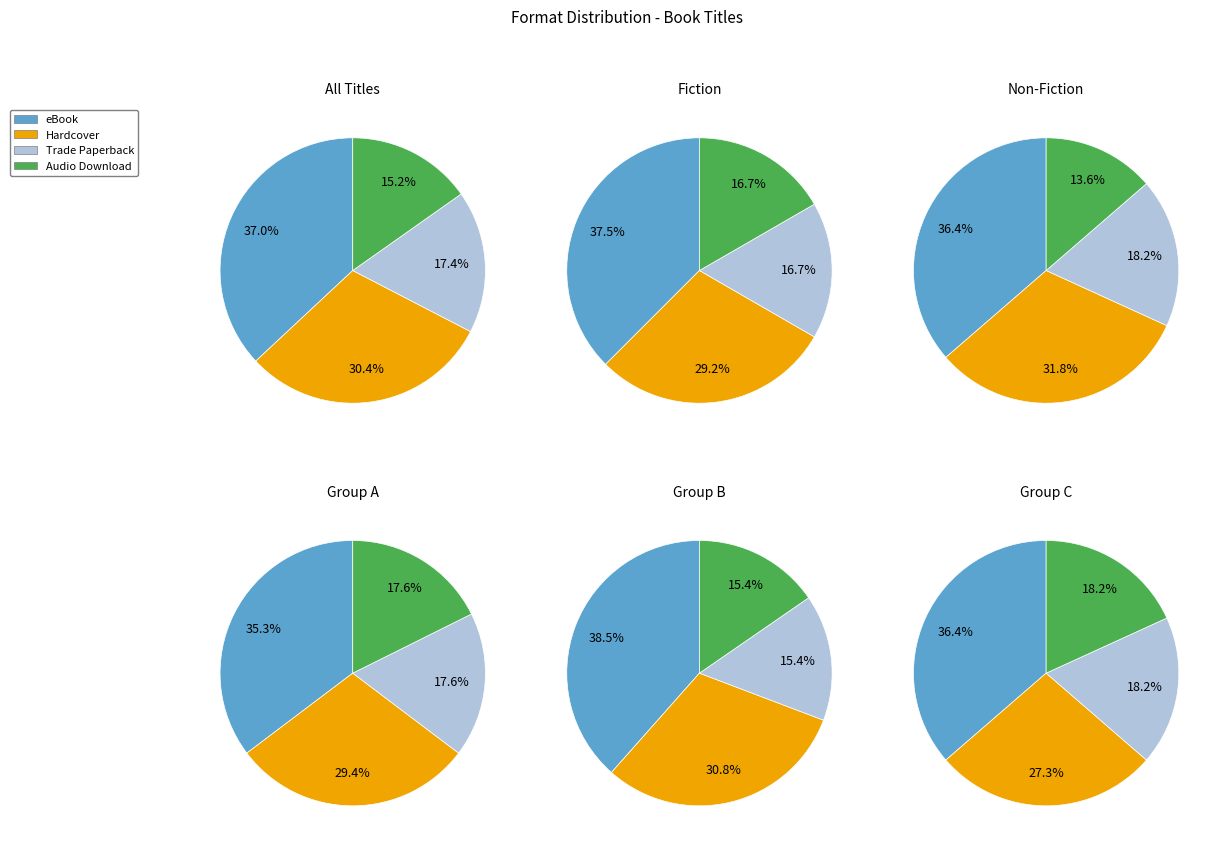

To the nearest percent, what portion does Trade Paperback represent?

17%